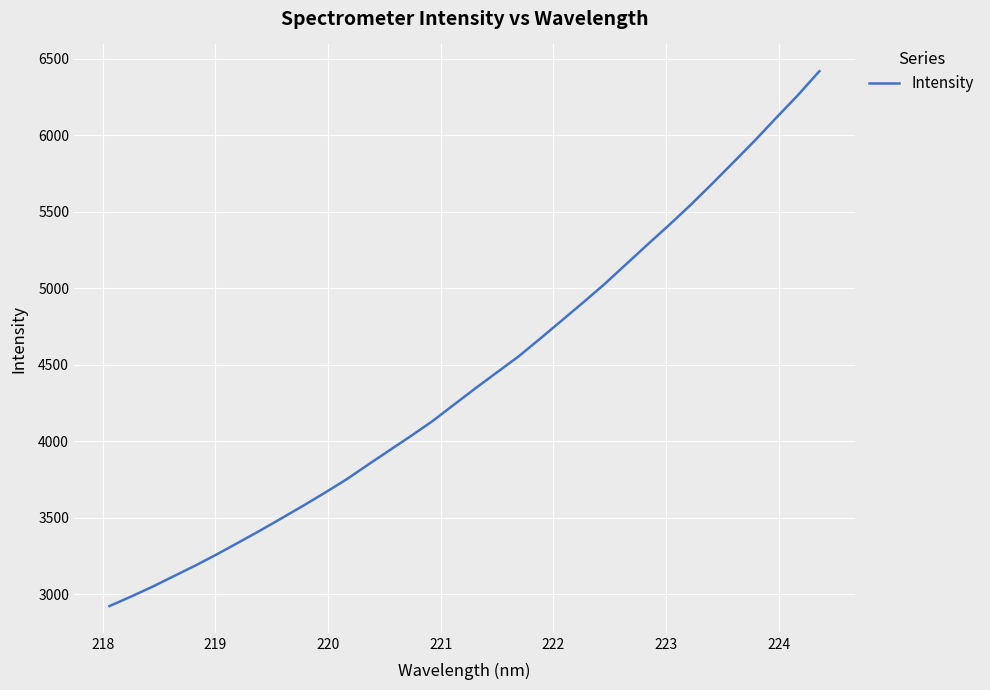

How many series are shown in this chart?

1